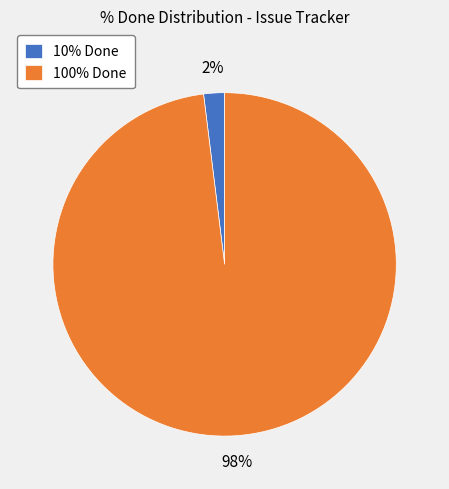

True or false: 10% Done accounts for 2% of the total.

True